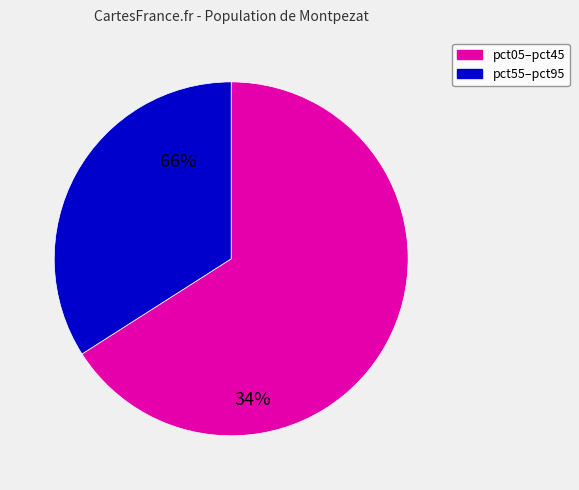

How many slices are in this pie chart?

2